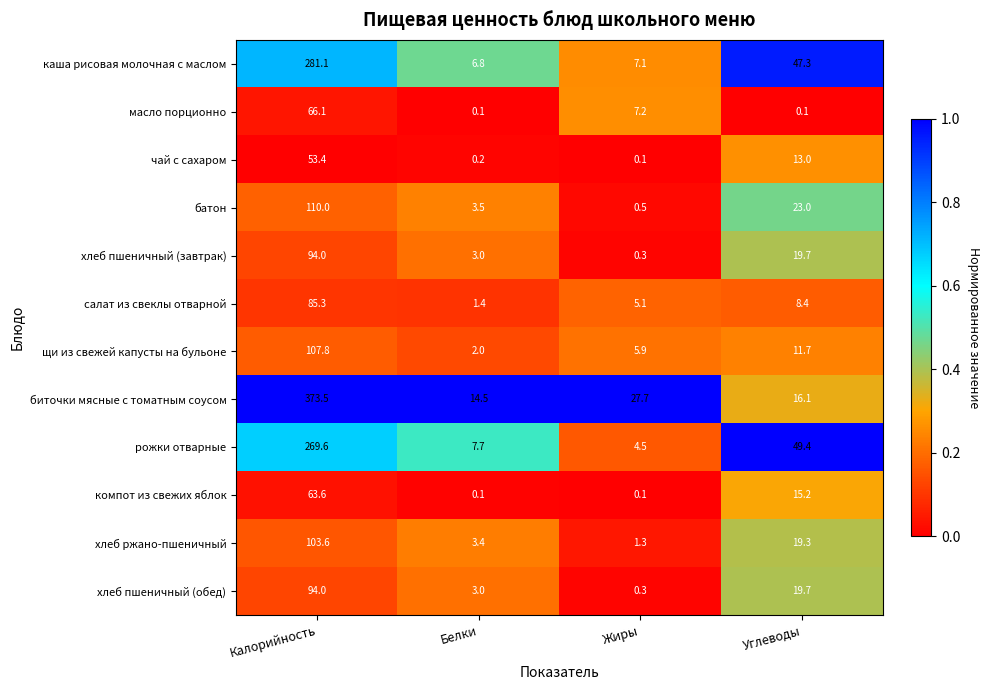

What value does the щи из свежей капусты на бульоне series have at Белки?

2.0